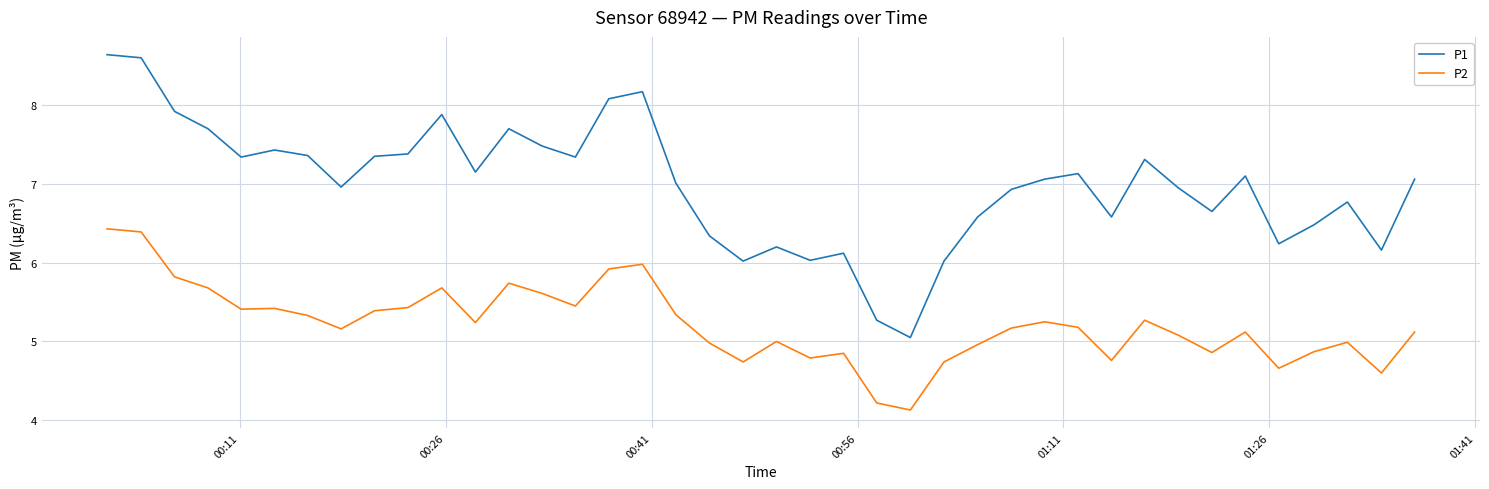

What is the greatest value displayed?

8.6